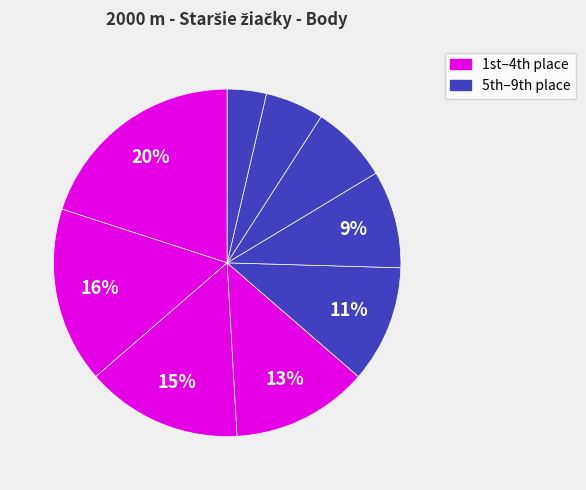

Count the number of slices in the pie.

9